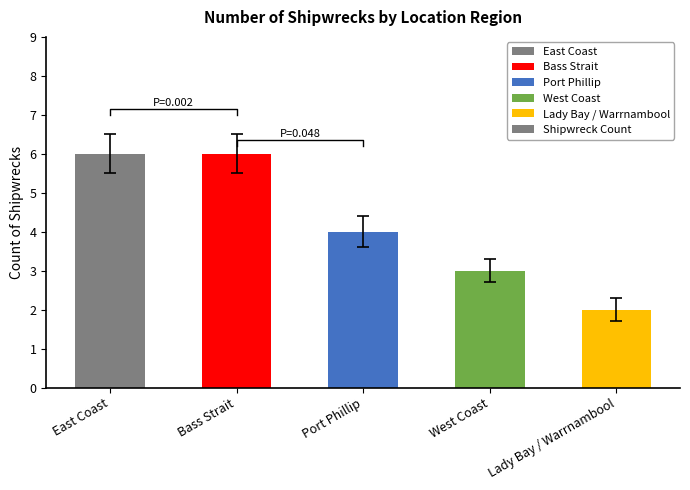

Which has a higher value, West Coast or Bass Strait?

Bass Strait